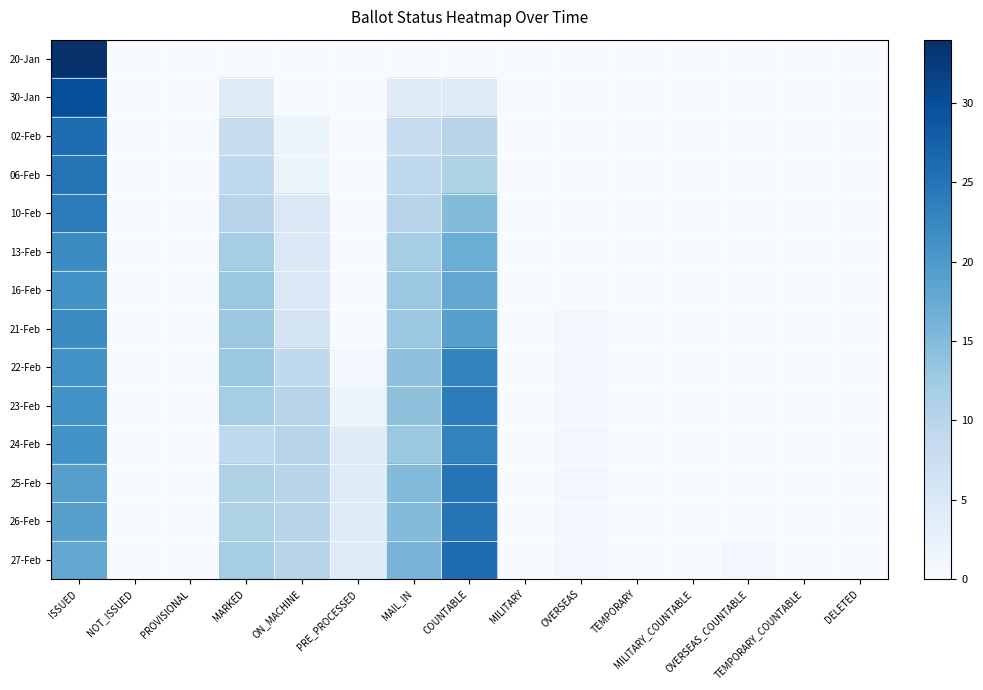

Reading left to right, list all the values displayed in this chart.

20-Jan: ISSUED=34	NOT_ISSUED=0	PROVISIONAL=0	MARKED=0	ON_MACHINE=0	PRE_PROCESSED=0	MAIL_IN=0	COUNTABLE=0	MILITARY=0	OVERSEAS=0	TEMPORARY=0	MILITARY_COUNTABLE=0	OVERSEAS_COUNTABLE=0	TEMPORARY_COUNTABLE=0	DELETED=0
30-Jan: ISSUED=30	NOT_ISSUED=0	PROVISIONAL=0	MARKED=4	ON_MACHINE=0	PRE_PROCESSED=0	MAIL_IN=4	COUNTABLE=4	MILITARY=0	OVERSEAS=0	TEMPORARY=0	MILITARY_COUNTABLE=0	OVERSEAS_COUNTABLE=0	TEMPORARY_COUNTABLE=0	DELETED=0
02-Feb: ISSUED=26	NOT_ISSUED=0	PROVISIONAL=0	MARKED=8	ON_MACHINE=2	PRE_PROCESSED=0	MAIL_IN=8	COUNTABLE=10	MILITARY=0	OVERSEAS=0	TEMPORARY=0	MILITARY_COUNTABLE=0	OVERSEAS_COUNTABLE=0	TEMPORARY_COUNTABLE=0	DELETED=0
06-Feb: ISSUED=25	NOT_ISSUED=0	PROVISIONAL=0	MARKED=9	ON_MACHINE=2	PRE_PROCESSED=0	MAIL_IN=9	COUNTABLE=11	MILITARY=0	OVERSEAS=0	TEMPORARY=0	MILITARY_COUNTABLE=0	OVERSEAS_COUNTABLE=0	TEMPORARY_COUNTABLE=0	DELETED=0
10-Feb: ISSUED=24	NOT_ISSUED=0	PROVISIONAL=0	MARKED=10	ON_MACHINE=5	PRE_PROCESSED=0	MAIL_IN=10	COUNTABLE=15	MILITARY=0	OVERSEAS=0	TEMPORARY=0	MILITARY_COUNTABLE=0	OVERSEAS_COUNTABLE=0	TEMPORARY_COUNTABLE=0	DELETED=0
13-Feb: ISSUED=22	NOT_ISSUED=0	PROVISIONAL=0	MARKED=12	ON_MACHINE=5	PRE_PROCESSED=0	MAIL_IN=12	COUNTABLE=17	MILITARY=0	OVERSEAS=0	TEMPORARY=0	MILITARY_COUNTABLE=0	OVERSEAS_COUNTABLE=0	TEMPORARY_COUNTABLE=0	DELETED=0
16-Feb: ISSUED=21	NOT_ISSUED=0	PROVISIONAL=0	MARKED=13	ON_MACHINE=5	PRE_PROCESSED=0	MAIL_IN=13	COUNTABLE=18	MILITARY=0	OVERSEAS=0	TEMPORARY=0	MILITARY_COUNTABLE=0	OVERSEAS_COUNTABLE=0	TEMPORARY_COUNTABLE=0	DELETED=0
21-Feb: ISSUED=22	NOT_ISSUED=0	PROVISIONAL=0	MARKED=13	ON_MACHINE=6	PRE_PROCESSED=0	MAIL_IN=13	COUNTABLE=19	MILITARY=0	OVERSEAS=1	TEMPORARY=0	MILITARY_COUNTABLE=0	OVERSEAS_COUNTABLE=0	TEMPORARY_COUNTABLE=0	DELETED=0
22-Feb: ISSUED=21	NOT_ISSUED=0	PROVISIONAL=0	MARKED=13	ON_MACHINE=9	PRE_PROCESSED=1	MAIL_IN=14	COUNTABLE=23	MILITARY=0	OVERSEAS=1	TEMPORARY=0	MILITARY_COUNTABLE=0	OVERSEAS_COUNTABLE=0	TEMPORARY_COUNTABLE=0	DELETED=0
23-Feb: ISSUED=21	NOT_ISSUED=0	PROVISIONAL=0	MARKED=12	ON_MACHINE=10	PRE_PROCESSED=2	MAIL_IN=14	COUNTABLE=24	MILITARY=0	OVERSEAS=1	TEMPORARY=0	MILITARY_COUNTABLE=0	OVERSEAS_COUNTABLE=0	TEMPORARY_COUNTABLE=0	DELETED=0
24-Feb: ISSUED=21	NOT_ISSUED=0	PROVISIONAL=0	MARKED=9	ON_MACHINE=10	PRE_PROCESSED=4	MAIL_IN=13	COUNTABLE=23	MILITARY=0	OVERSEAS=1	TEMPORARY=0	MILITARY_COUNTABLE=0	OVERSEAS_COUNTABLE=0	TEMPORARY_COUNTABLE=0	DELETED=0
25-Feb: ISSUED=19	NOT_ISSUED=0	PROVISIONAL=0	MARKED=11	ON_MACHINE=10	PRE_PROCESSED=4	MAIL_IN=15	COUNTABLE=25	MILITARY=0	OVERSEAS=1	TEMPORARY=0	MILITARY_COUNTABLE=0	OVERSEAS_COUNTABLE=0	TEMPORARY_COUNTABLE=0	DELETED=0
26-Feb: ISSUED=19	NOT_ISSUED=0	PROVISIONAL=0	MARKED=11	ON_MACHINE=10	PRE_PROCESSED=4	MAIL_IN=15	COUNTABLE=25	MILITARY=0	OVERSEAS=1	TEMPORARY=0	MILITARY_COUNTABLE=0	OVERSEAS_COUNTABLE=0	TEMPORARY_COUNTABLE=0	DELETED=0
27-Feb: ISSUED=18	NOT_ISSUED=0	PROVISIONAL=0	MARKED=12	ON_MACHINE=10	PRE_PROCESSED=4	MAIL_IN=16	COUNTABLE=26	MILITARY=0	OVERSEAS=1	TEMPORARY=0	MILITARY_COUNTABLE=0	OVERSEAS_COUNTABLE=1	TEMPORARY_COUNTABLE=0	DELETED=0